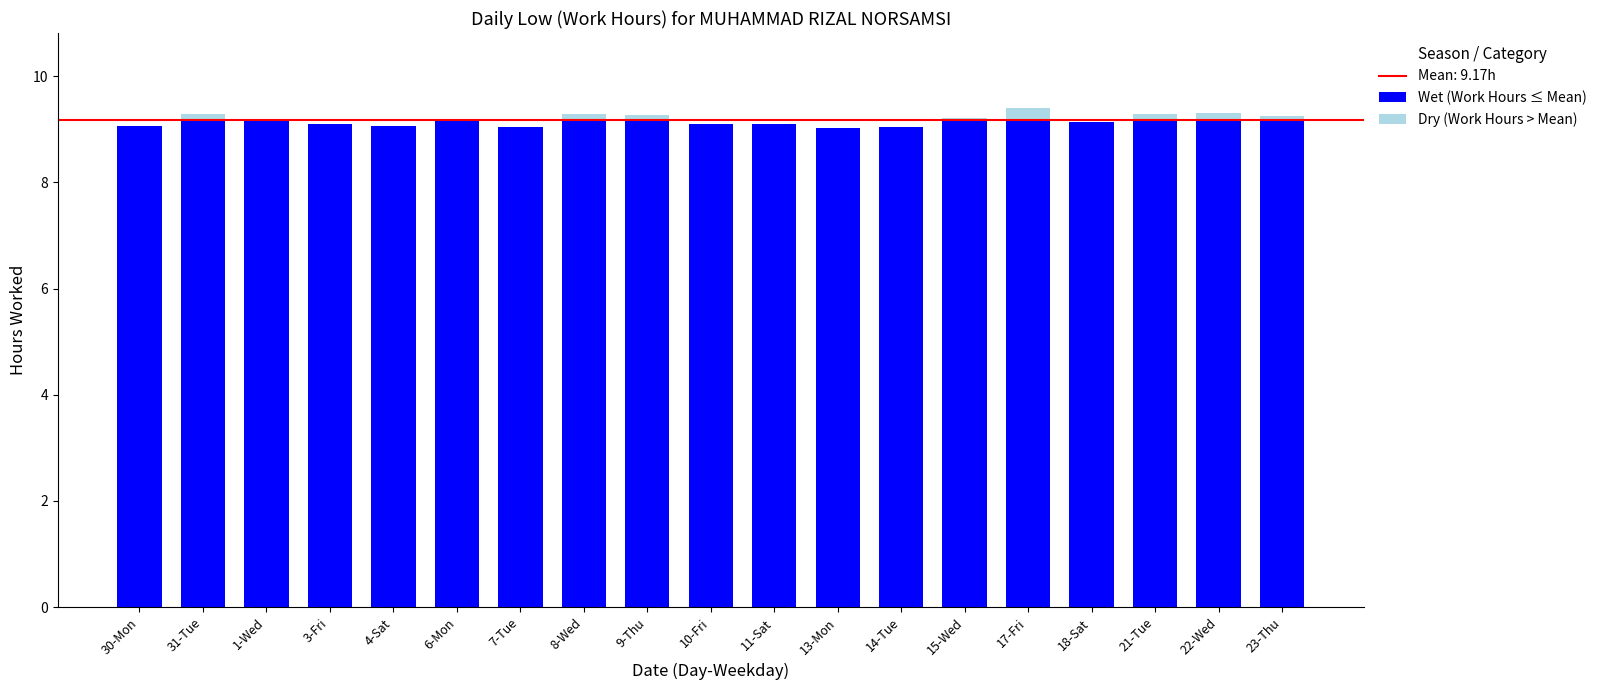

List the labels in order of Dry (Work Hours > Mean) value, largest first.

17-Fri, 22-Wed, 8-Wed, 21-Tue, 31-Tue, 9-Thu, 23-Thu, 15-Wed, 1-Wed, 6-Mon, 30-Mon, 3-Fri, 4-Sat, 7-Tue, 10-Fri, 11-Sat, 13-Mon, 14-Tue, 18-Sat